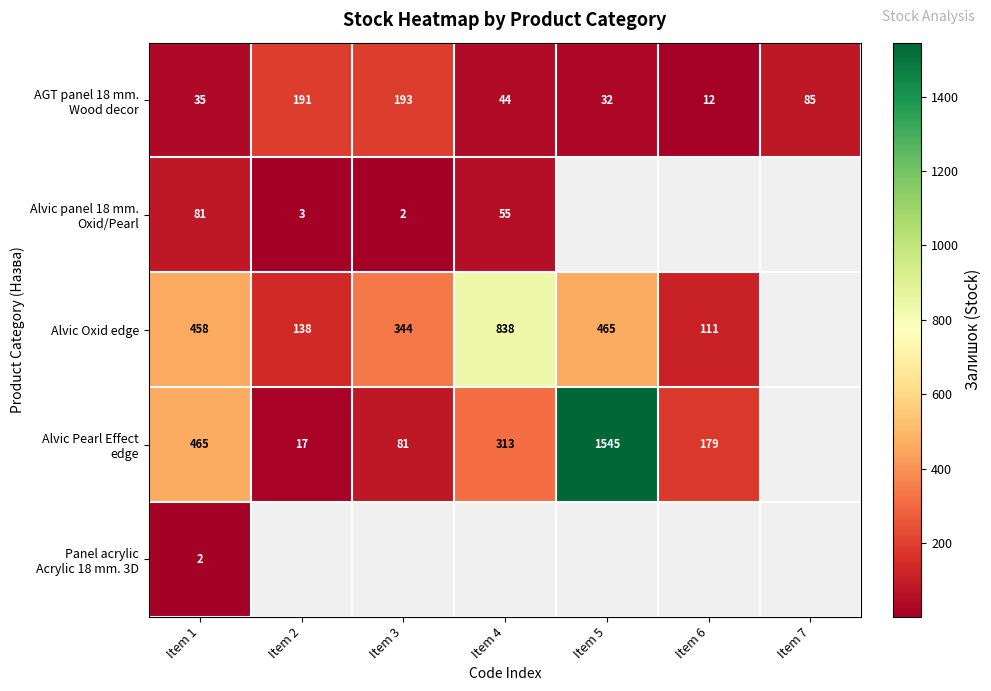

The value of Alvic Oxid edge at Item 6 is 111. True or false?

True